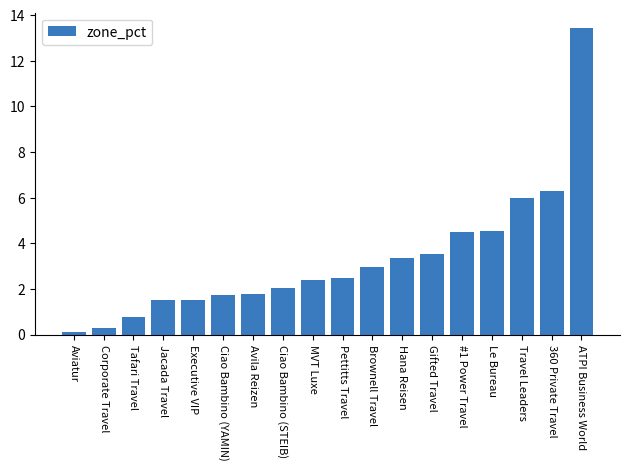

The chart shows a value of 2.1 at Jacada Travel. True or false?

False